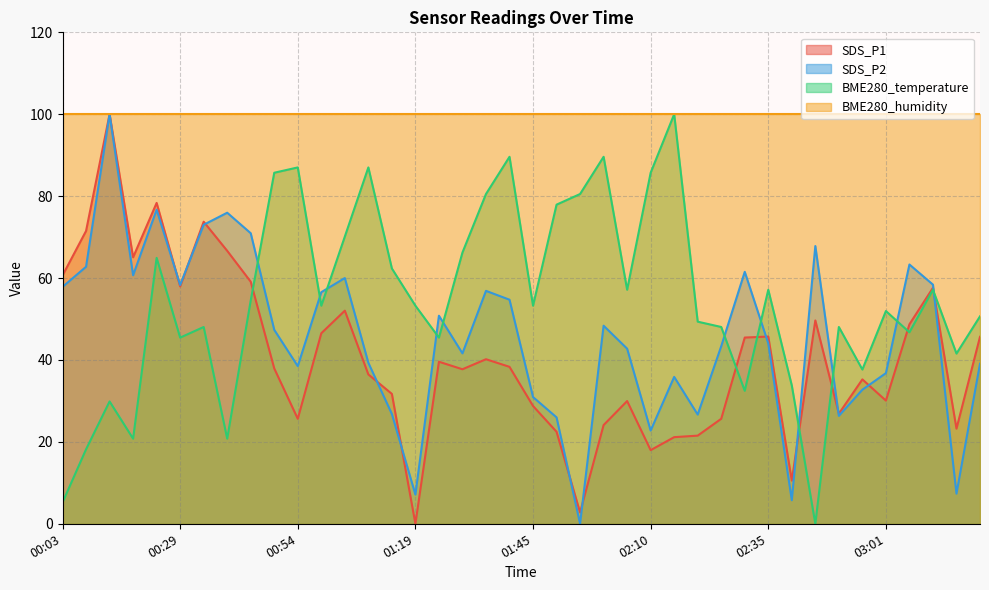

At 01:45, list the series in order from largest to smallest.

BME280_humidity, BME280_temperature, SDS_P2, SDS_P1